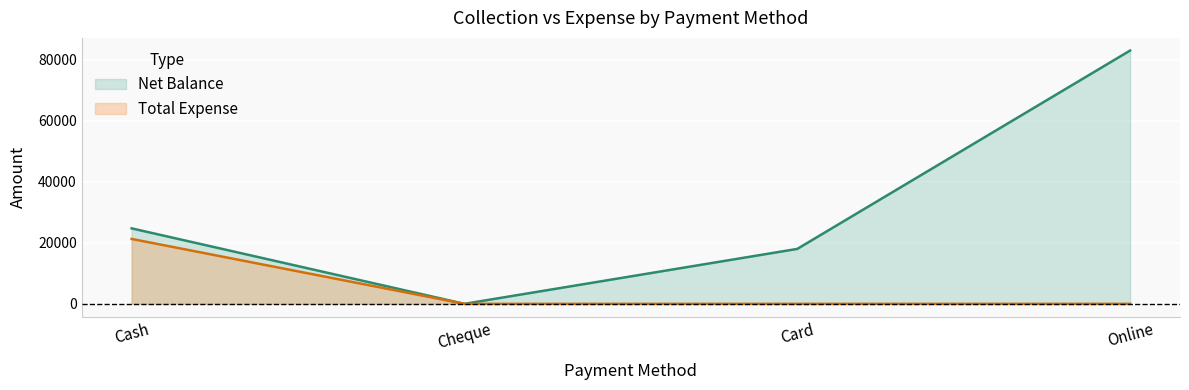

How many data points in Total Expense are above 0?

1